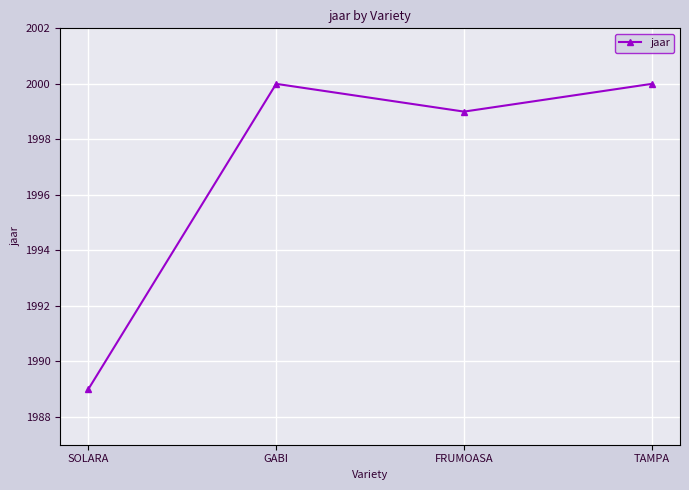

Which label corresponds to the smallest value in the chart?

SOLARA